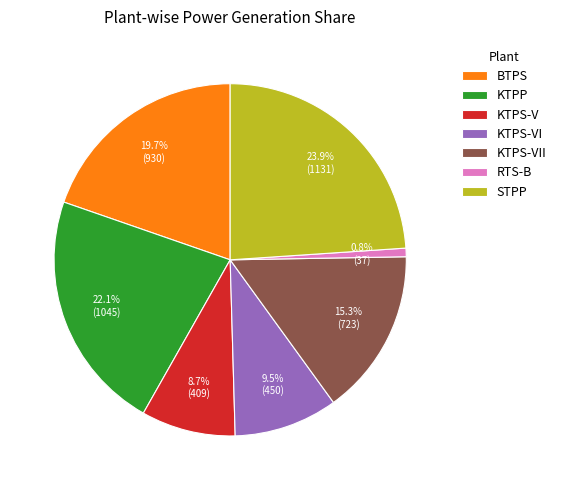

How many segments does this pie chart have?

7